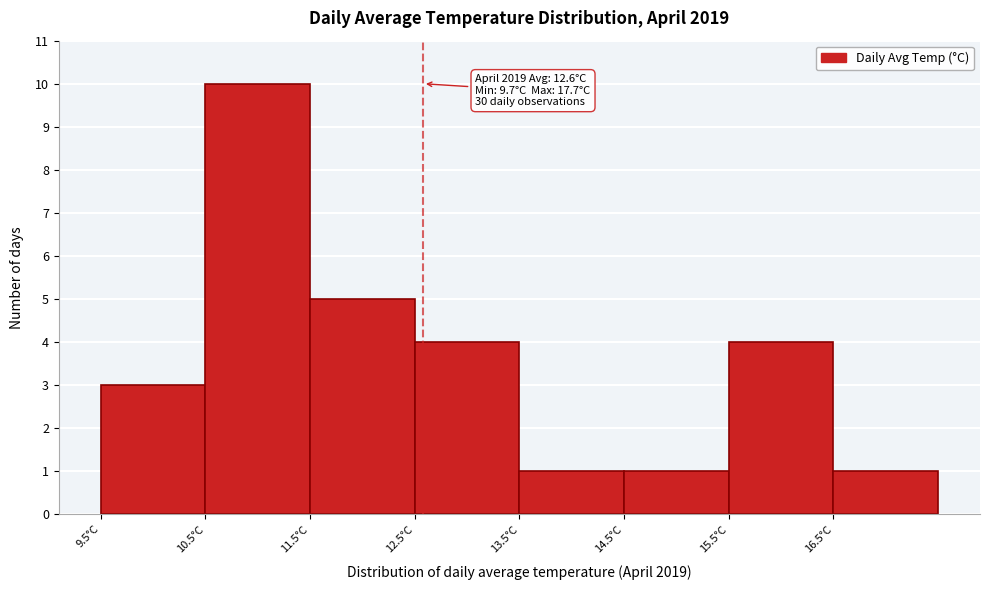

Over which range of the x-axis is the bar tallest?

10.5 to 11.5